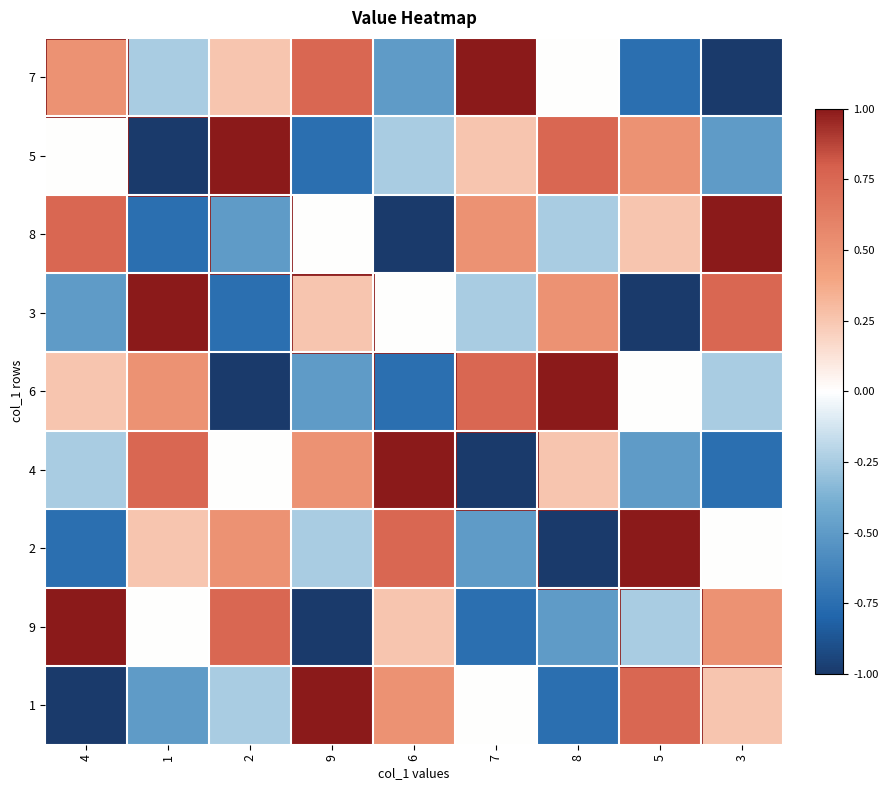

Reading left to right, transcribe all the data shown in this chart.

7: 4=0.5	1=-0.2	2=0.2	9=0.8	6=-0.5	7=1.0	8=0.0	5=-0.8	3=-1.0
5: 4=0.0	1=-1.0	2=1.0	9=-0.8	6=-0.2	7=0.2	8=0.8	5=0.5	3=-0.5
8: 4=0.8	1=-0.8	2=-0.5	9=0.0	6=-1.0	7=0.5	8=-0.2	5=0.2	3=1.0
3: 4=-0.5	1=1.0	2=-0.8	9=0.2	6=0.0	7=-0.2	8=0.5	5=-1.0	3=0.8
6: 4=0.2	1=0.5	2=-1.0	9=-0.5	6=-0.8	7=0.8	8=1.0	5=0.0	3=-0.2
4: 4=-0.2	1=0.8	2=0.0	9=0.5	6=1.0	7=-1.0	8=0.2	5=-0.5	3=-0.8
2: 4=-0.8	1=0.2	2=0.5	9=-0.2	6=0.8	7=-0.5	8=-1.0	5=1.0	3=0.0
9: 4=1.0	1=0.0	2=0.8	9=-1.0	6=0.2	7=-0.8	8=-0.5	5=-0.2	3=0.5
1: 4=-1.0	1=-0.5	2=-0.2	9=1.0	6=0.5	7=0.0	8=-0.8	5=0.8	3=0.2